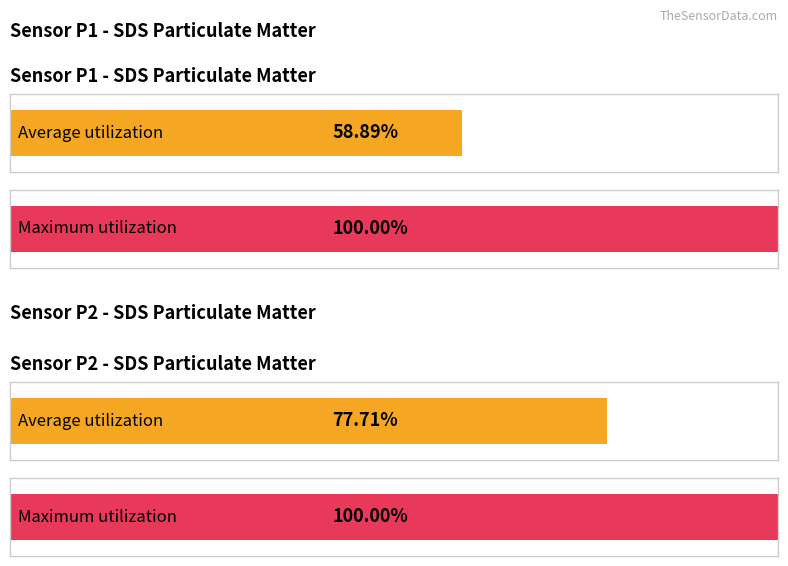

How many bars are there in each group?

2